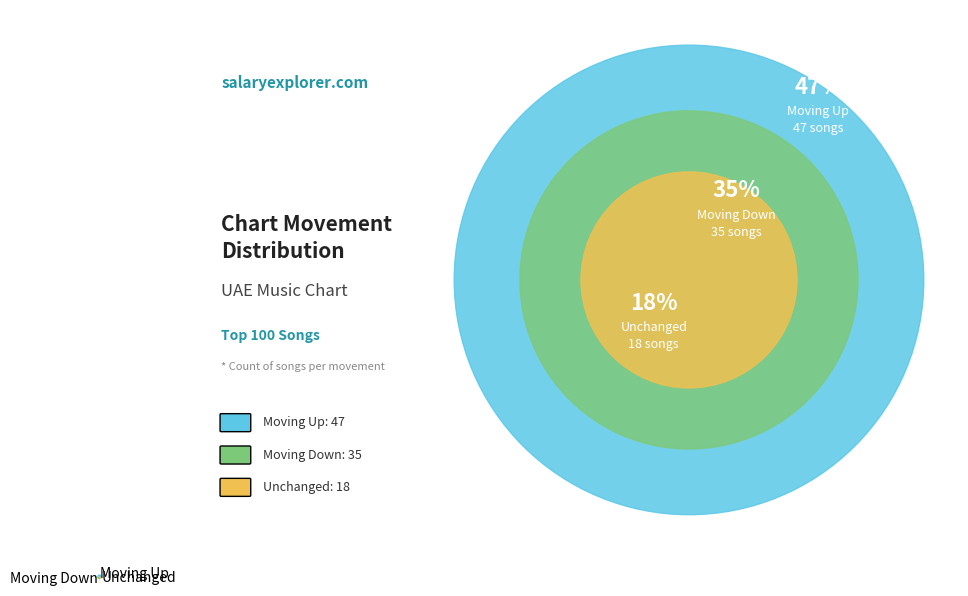

True or false: Moving Up accounts for 47% of the total.

True